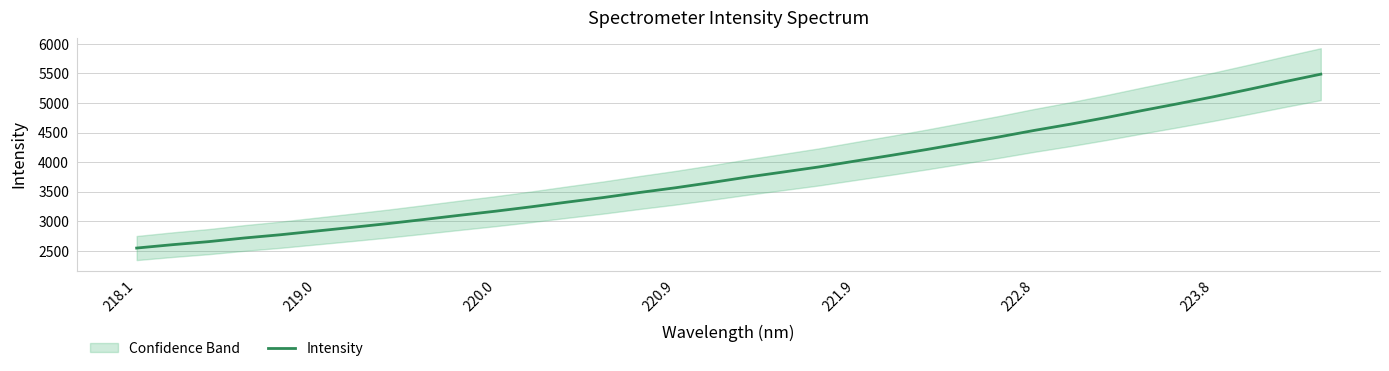

The Intensity series shows 4535.1 at 222.8. True or false?

True